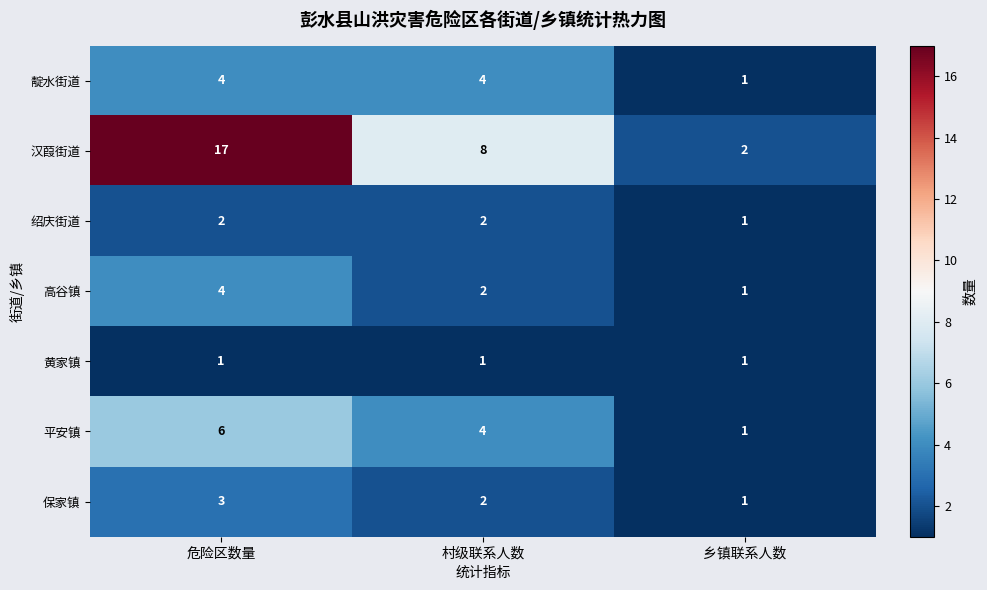

What is the total value across all series at 乡镇联系人数?

8